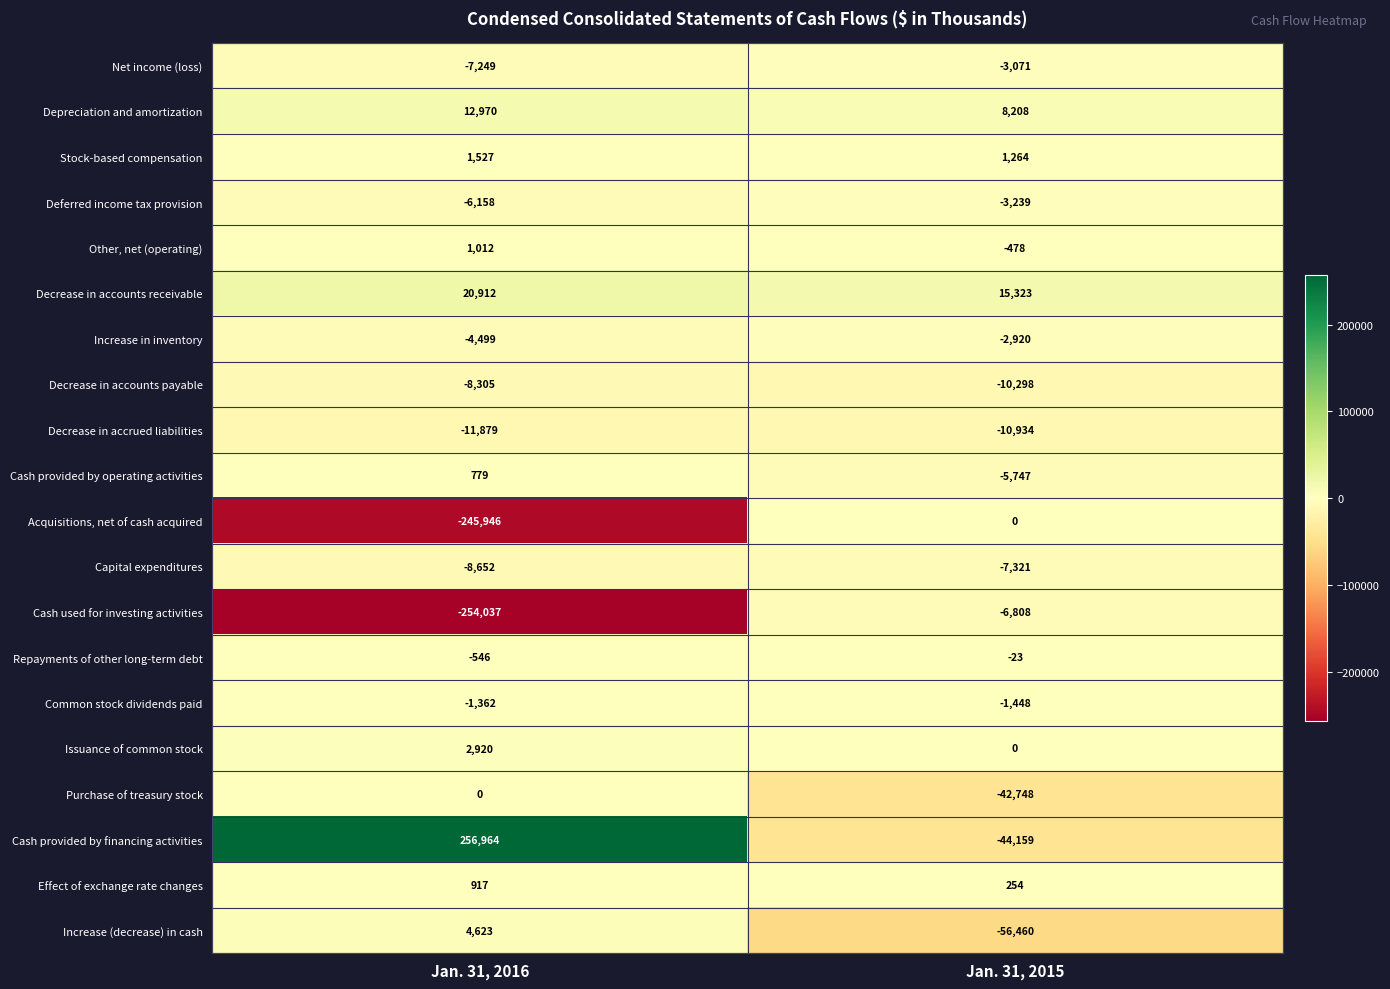

The Deferred income tax provision series shows -1550 at Jan. 31, 2015. True or false?

False